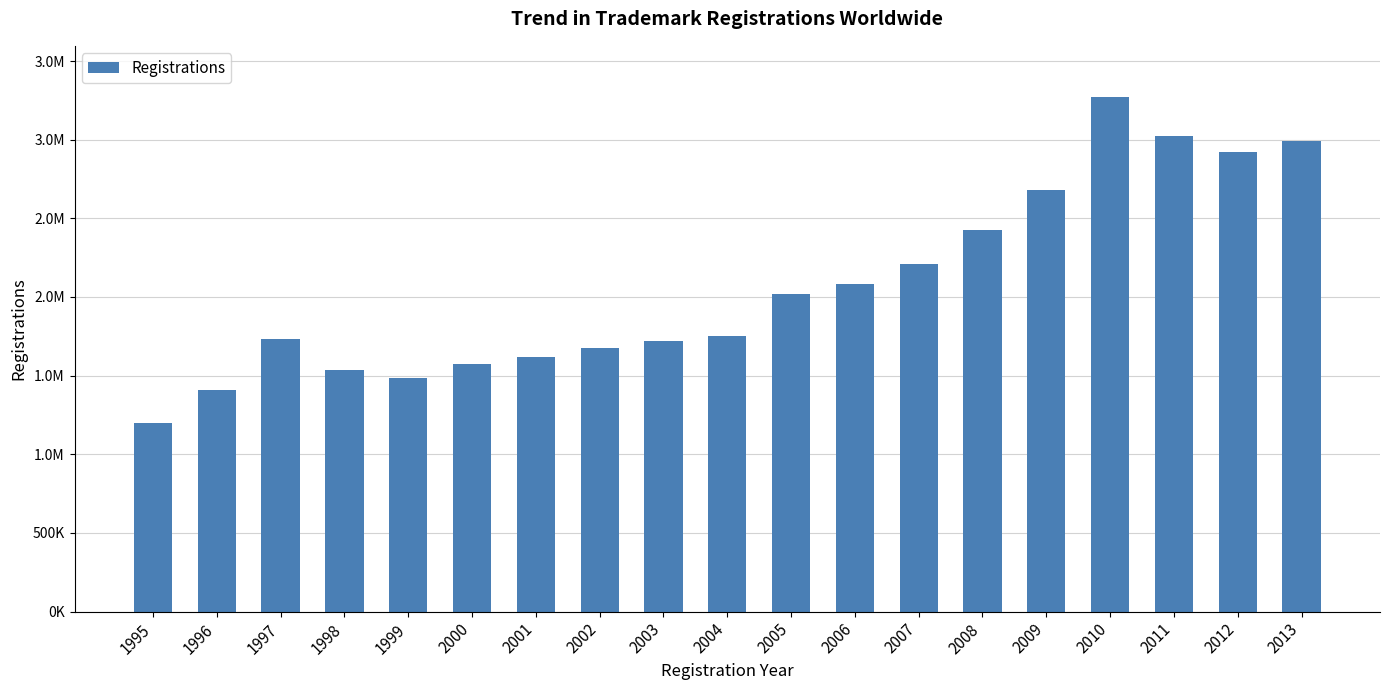

What is the greatest value displayed?

3269847